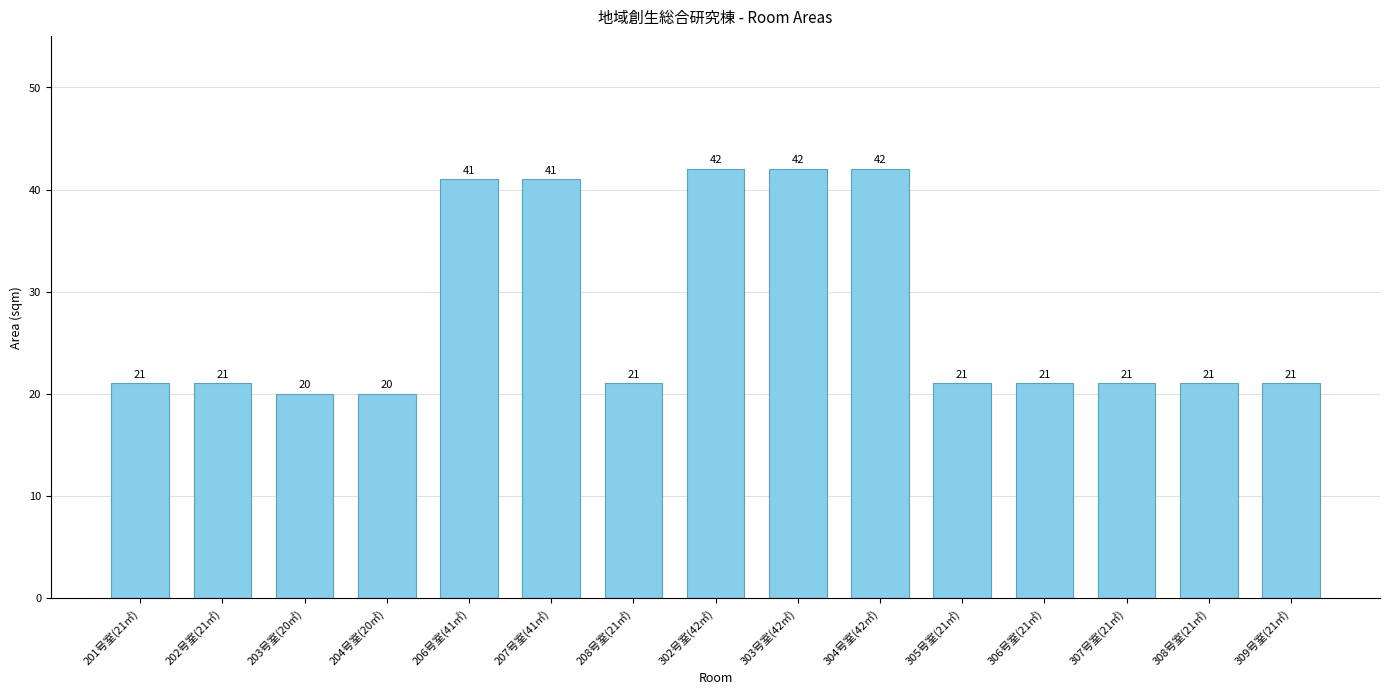

What is the value of the 15th bar from the left?

21